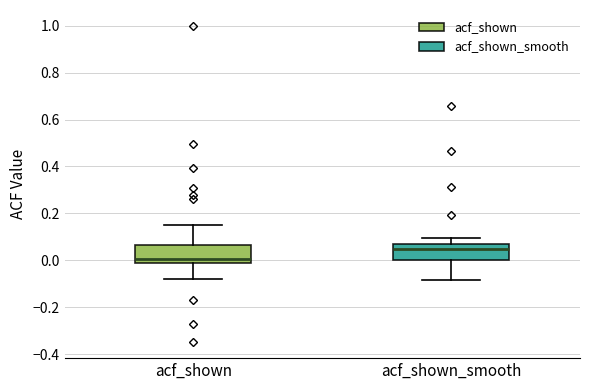

Which box's median line is the highest?

acf_shown_smooth